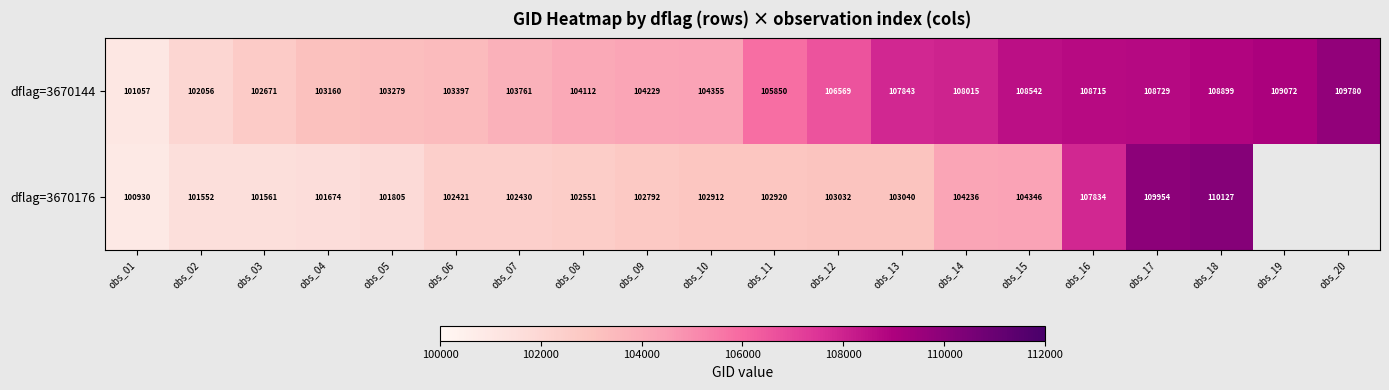

What is the sum of all dflag=3670144 values?

2114091